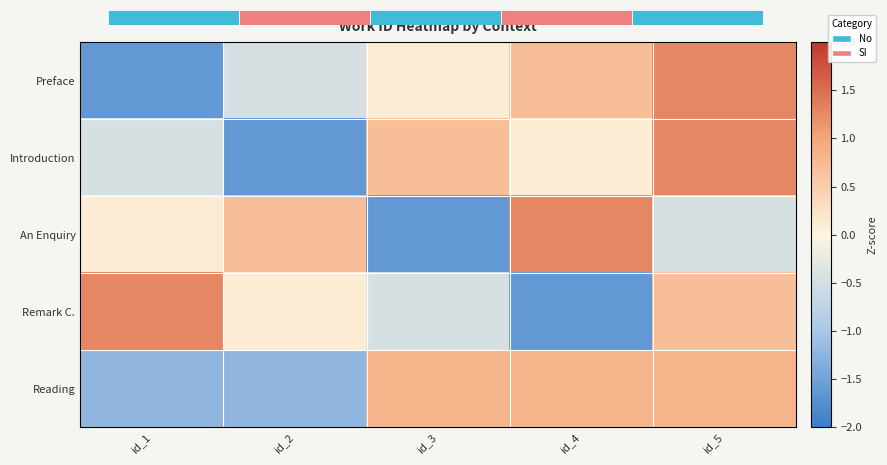

What is the spread (max minus min) of values at id_3?

2.4